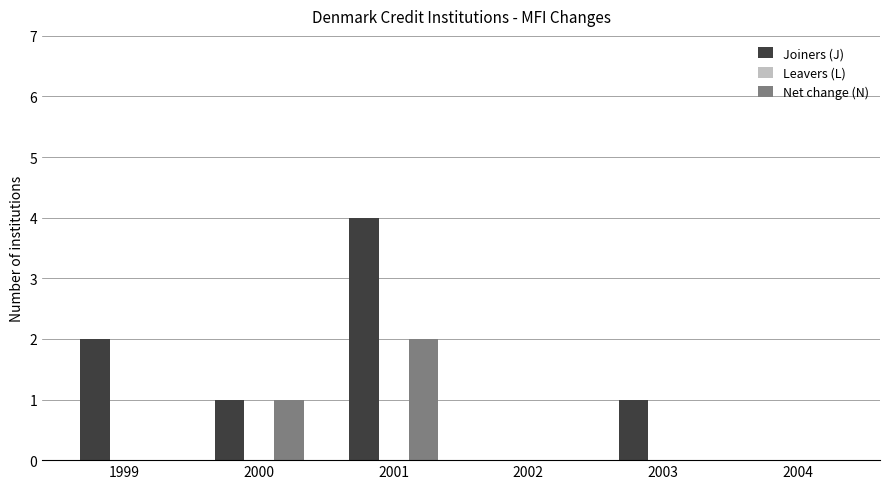

Which label corresponds to the largest value in the chart?

2001